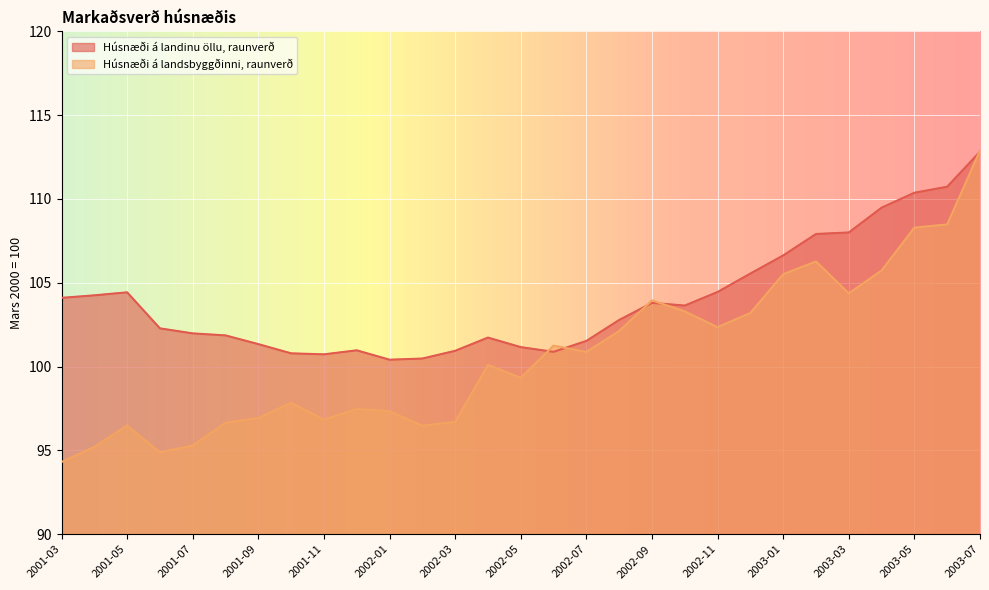

What are all the series names shown in the legend?

Húsnæði á landinu öllu, raunverð, Húsnæði á landsbyggðinni, raunverð